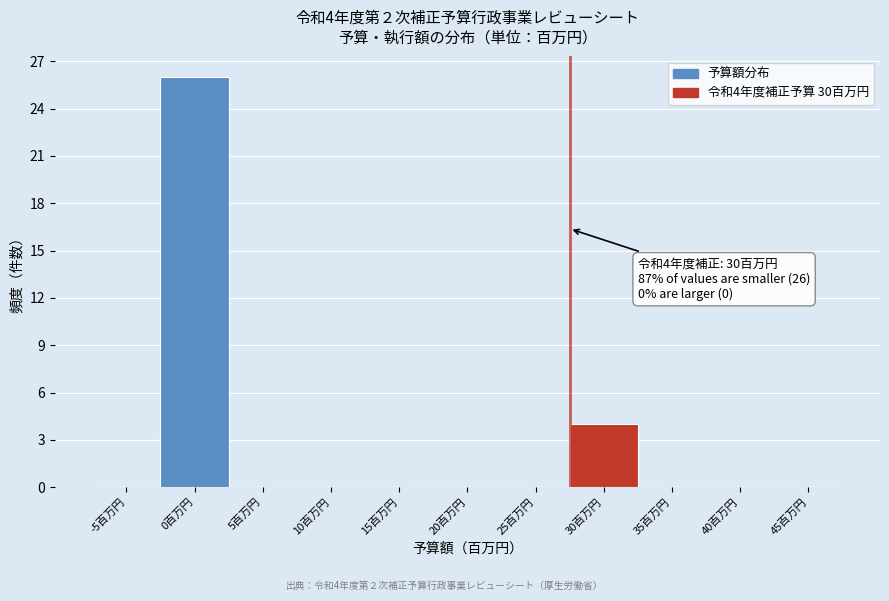

Reading left to right, list all the values displayed in this chart.

-5百万円=0	0百万円=26	5百万円=0	10百万円=0	15百万円=0	20百万円=0	25百万円=0	30百万円=4	35百万円=0	40百万円=0	45百万円=0